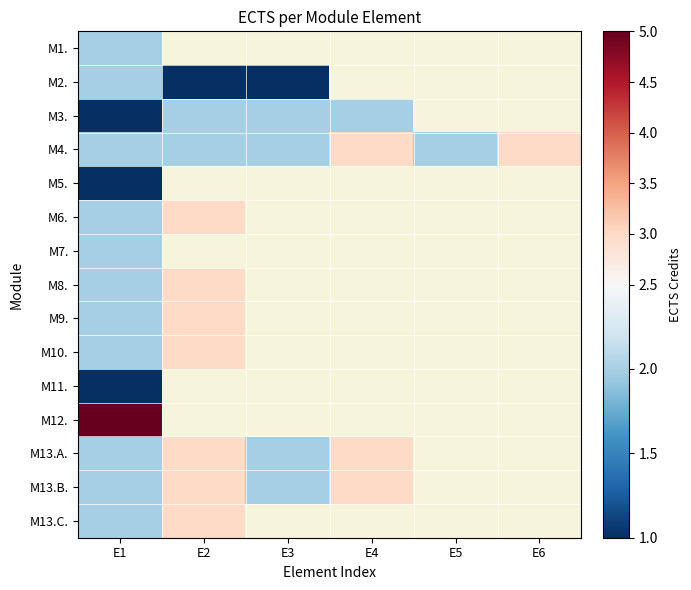

At how many categories does at least one series exceed 3?

1